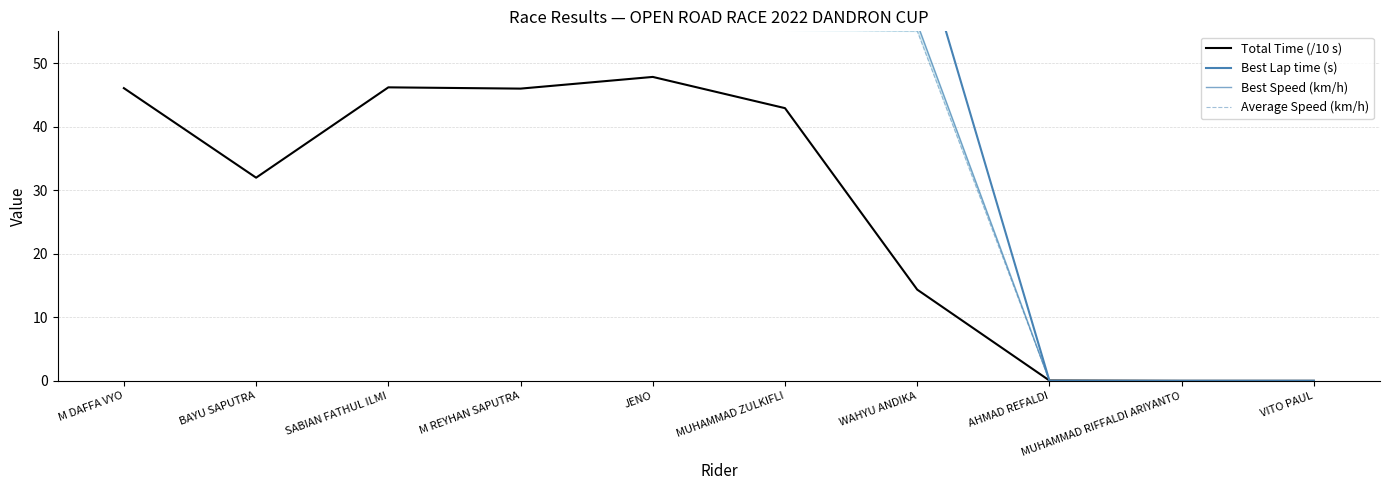

Is it true that Best Lap time (s) equals 100.8 at WAHYU ANDIKA?

False